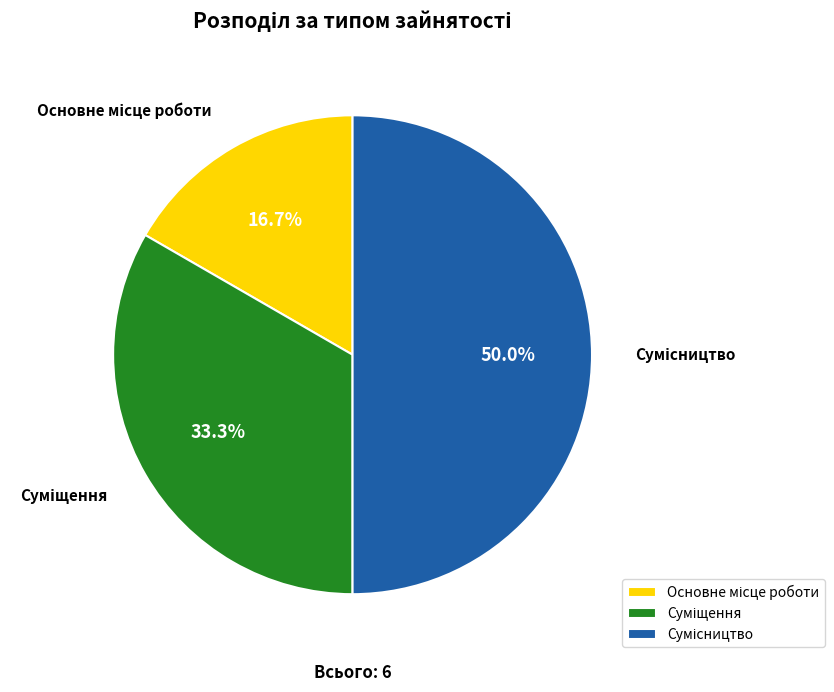

What is the smallest slice in the pie chart?

Основне місце роботи